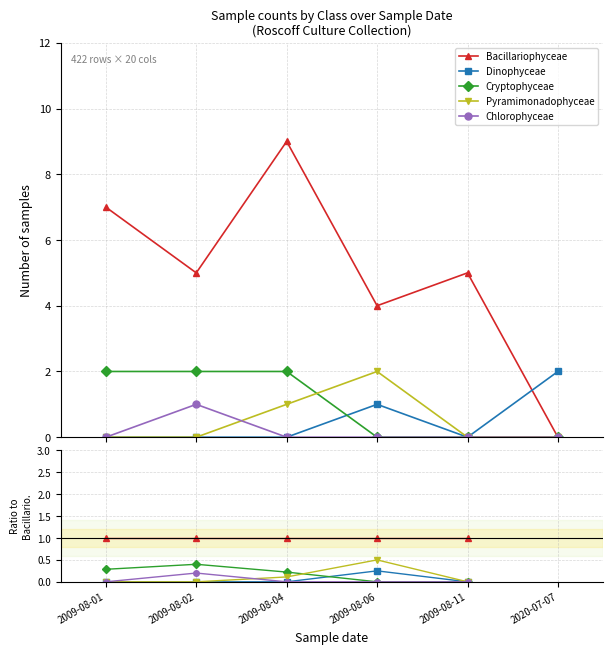

What is the label of the 2nd point from the left?

2009-08-02